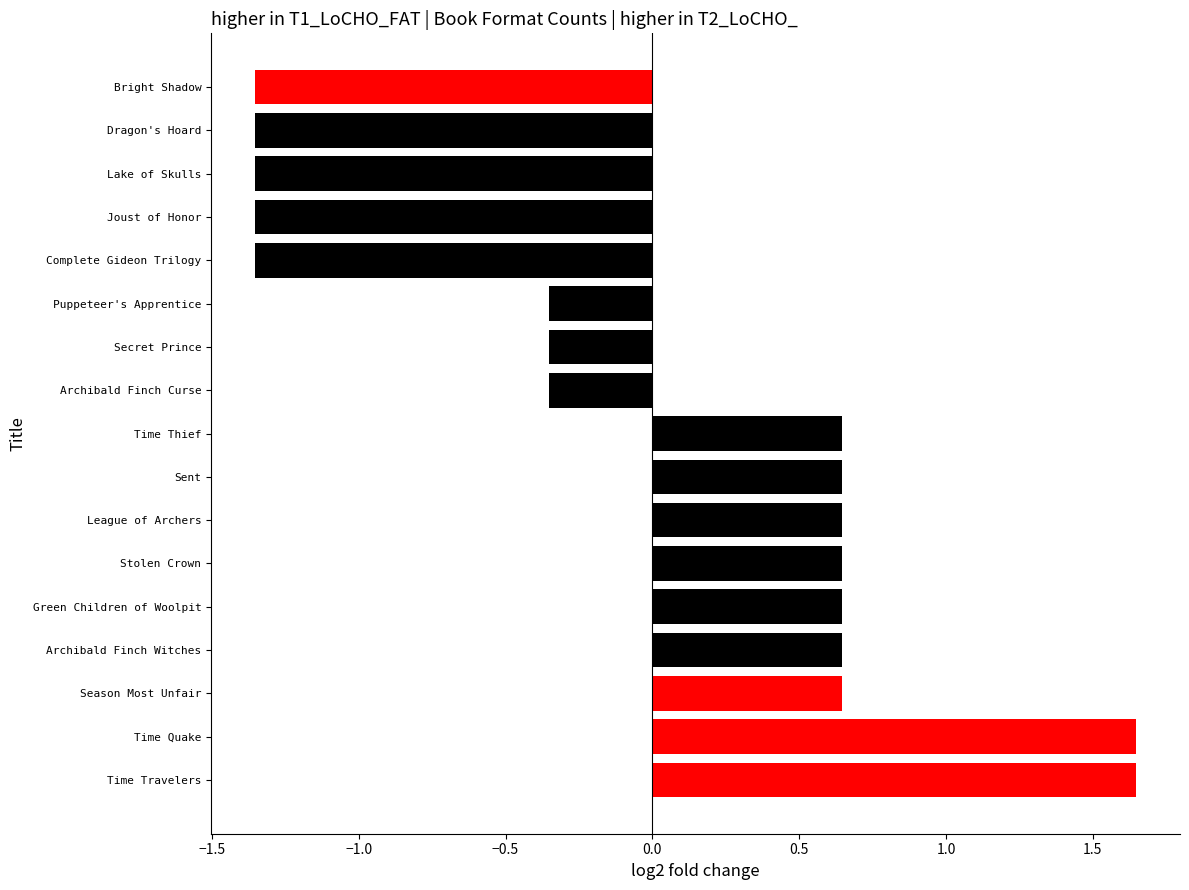

True or false: the data shows 0.1 at Archibald Finch Witches.

False